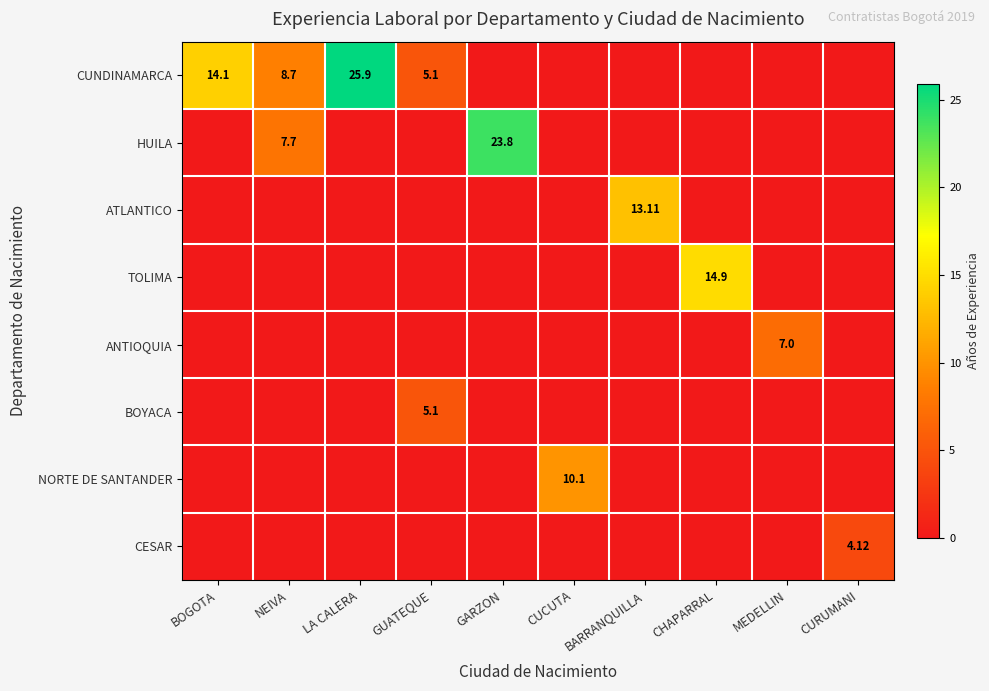

What is the sum of all NORTE DE SANTANDER values?

10.1